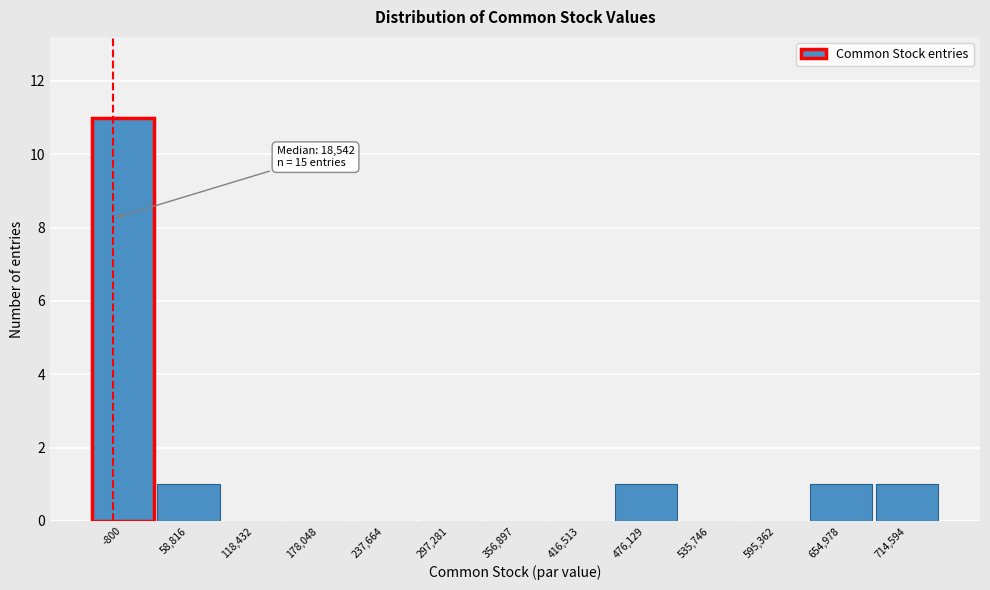

Reading left to right, transcribe all the data shown in this chart.

-800=11	58,816=1	118,432=0	178,048=0	237,664=0	297,281=0	356,897=0	416,513=0	476,129=1	535,746=0	595,362=0	654,978=1	714,594=1